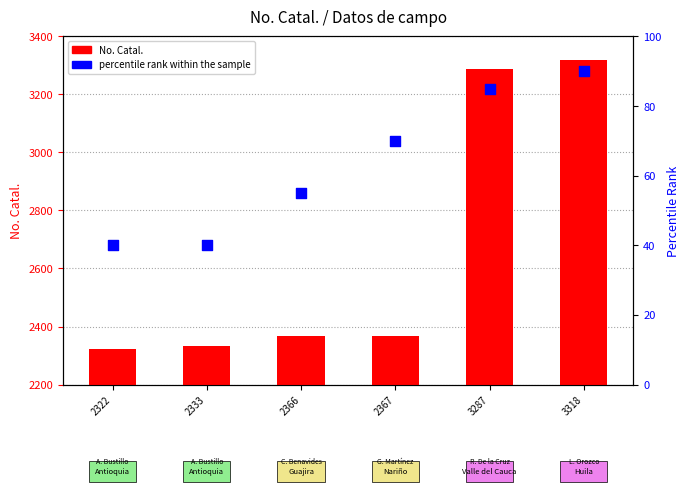

What are all the series names shown in the legend?

No. Catal., percentile rank within the sample